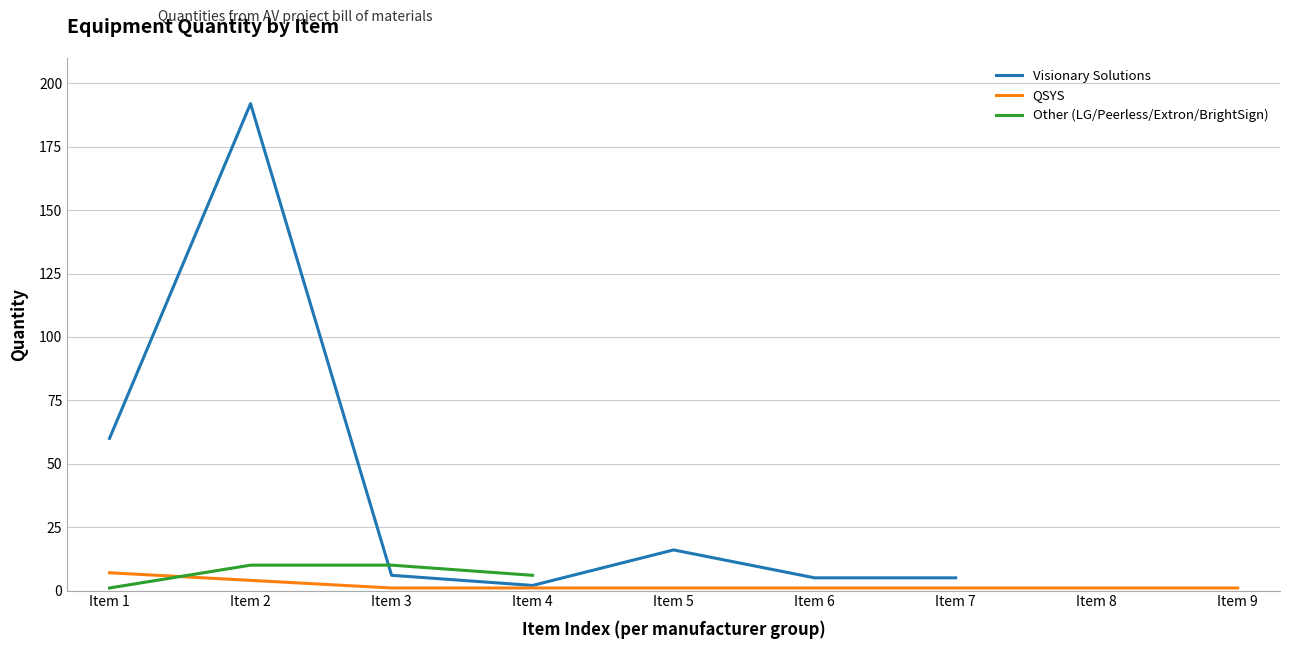

What are all the series names shown in the legend?

Visionary Solutions, QSYS, Other (LG/Peerless/Extron/BrightSign)